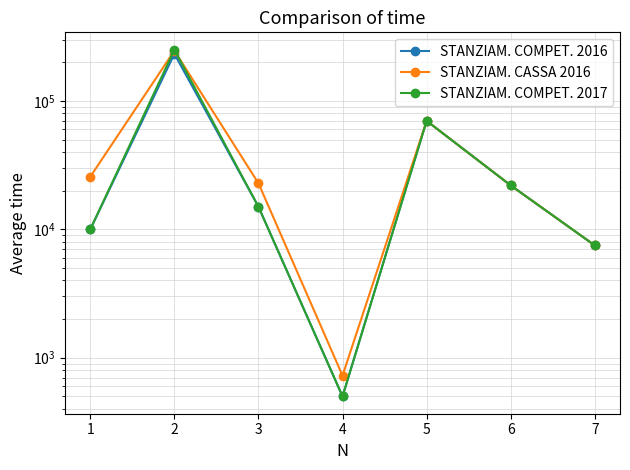

In STANZIAM. COMPET. 2017, how many points are higher than both neighbors (excluding endpoints)?

2